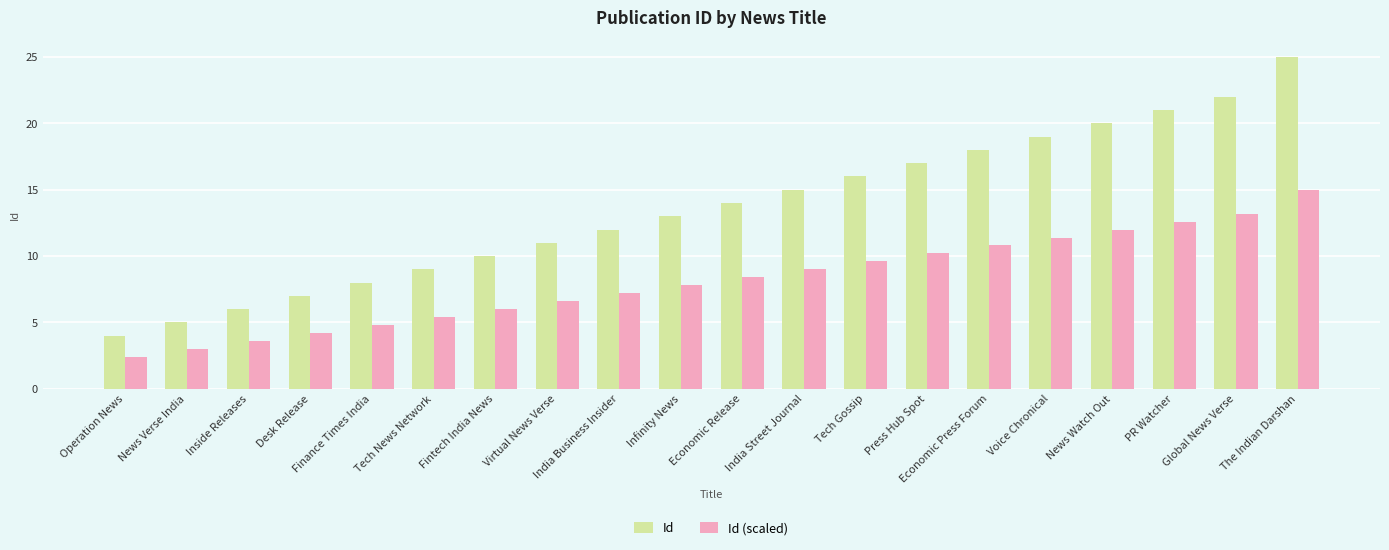

Reading right to left, extract all data points from this chart.

Id: 25.0	22.0	21.0	20.0	19.0	18.0	17.0	16.0	15.0	14.0	13.0	12.0	11.0	10.0	9.0	8.0	7.0	6.0	5.0	4.0
Id (scaled): 15.0	13.2	12.6	12.0	11.4	10.8	10.2	9.6	9.0	8.4	7.8	7.2	6.6	6.0	5.4	4.8	4.2	3.6	3.0	2.4